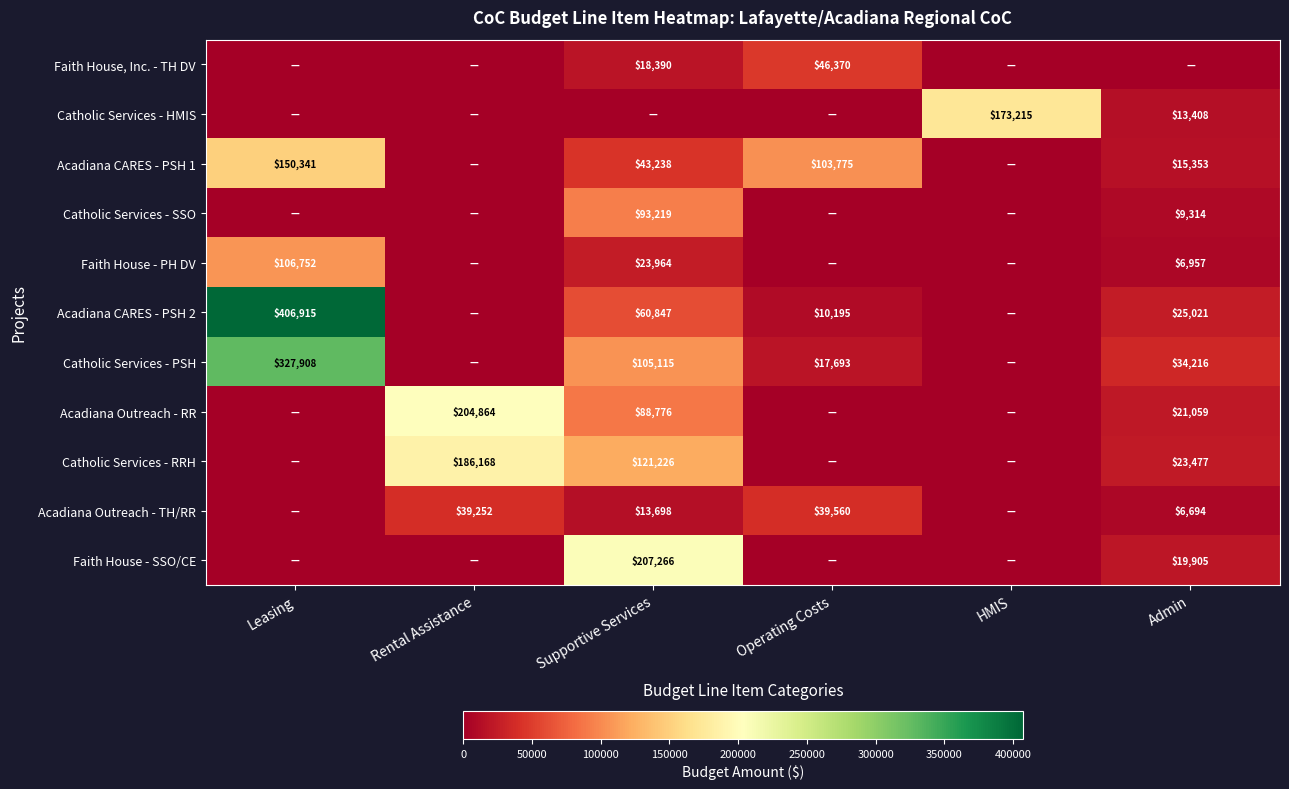

What is the difference between the Acadiana CARES - PSH 1 values at Supportive Services and Admin?

27885